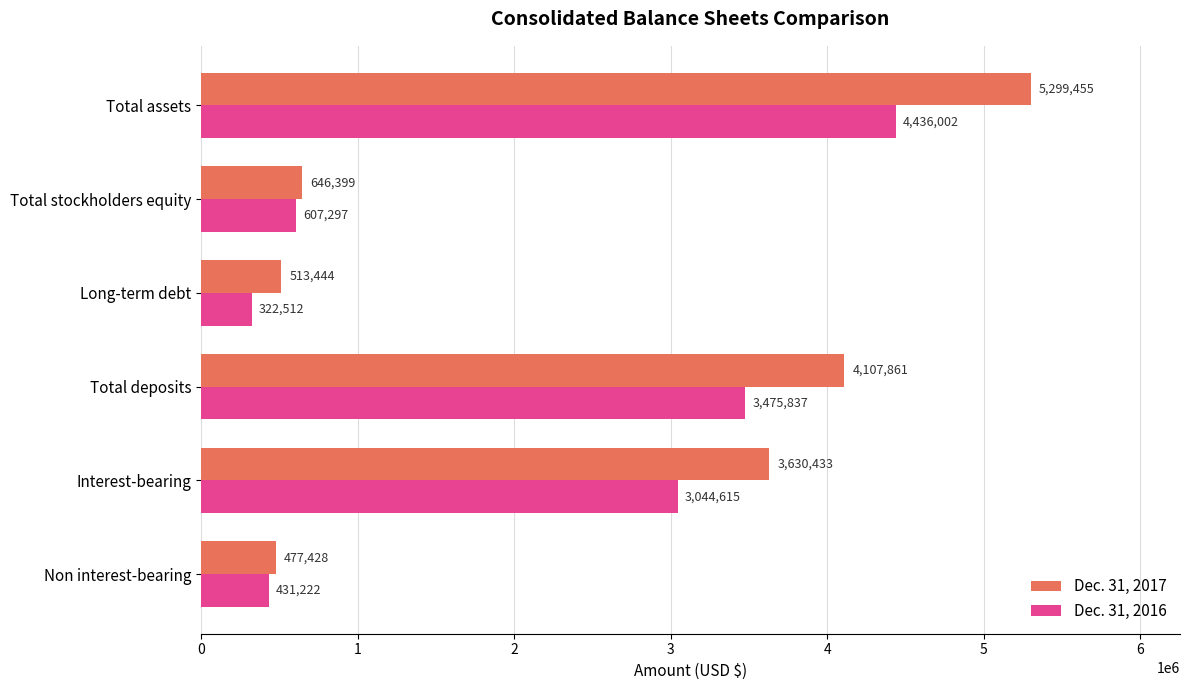

What is the difference between the maximum and minimum values in the Dec. 31, 2017 series?

4822027